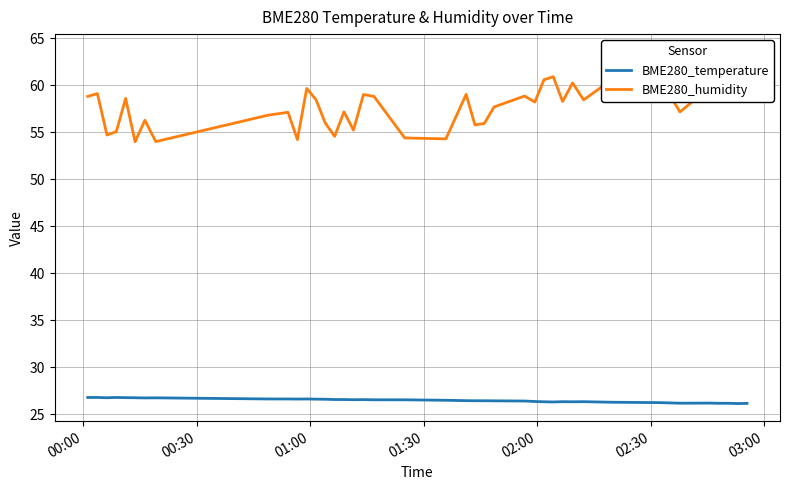

Where is the first local minimum for BME280_temperature?

01:00